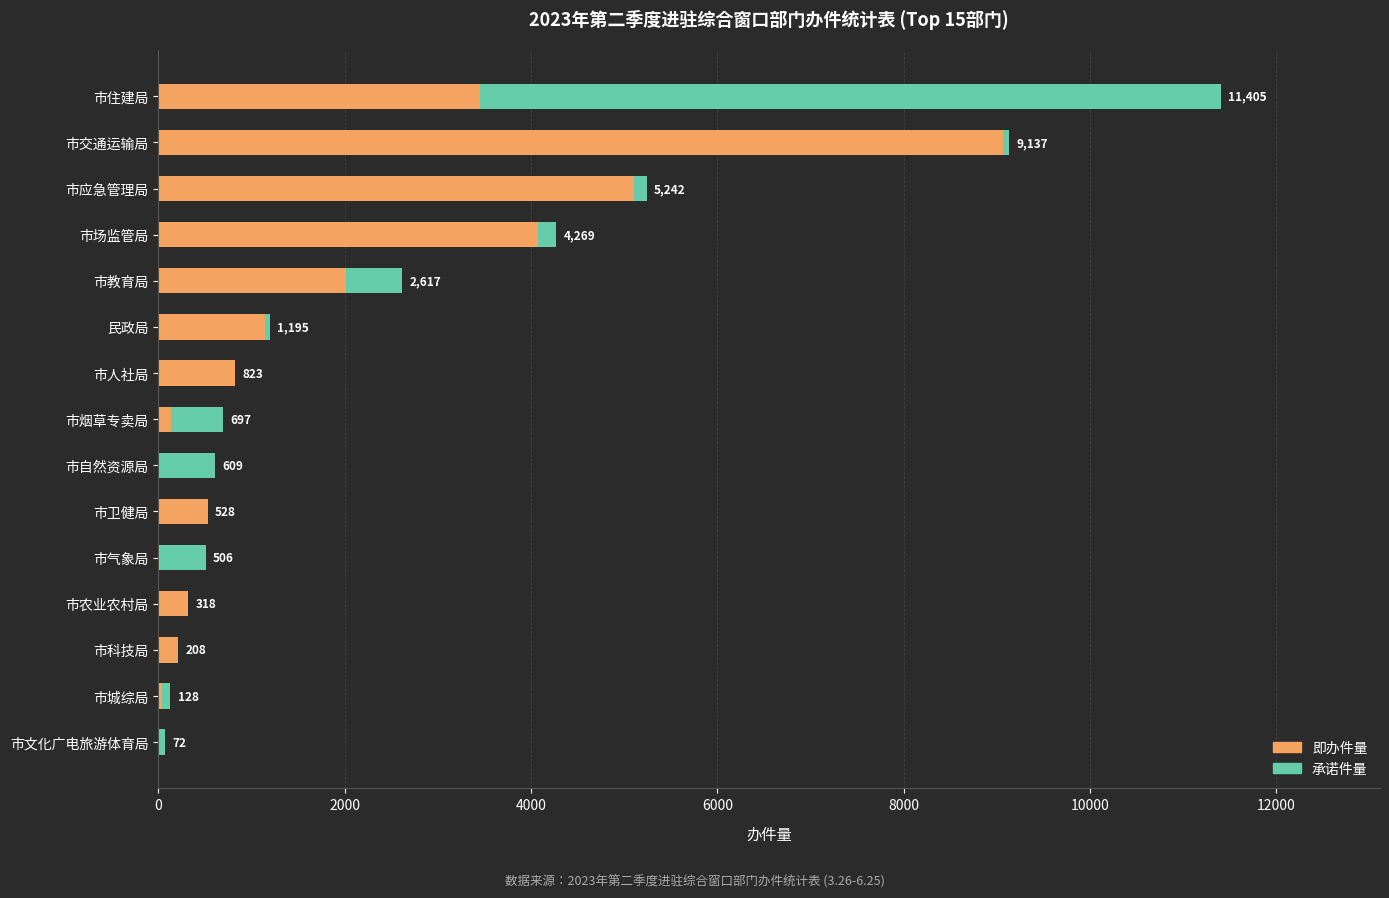

What are all the series names shown in the legend?

即办件量, 承诺件量